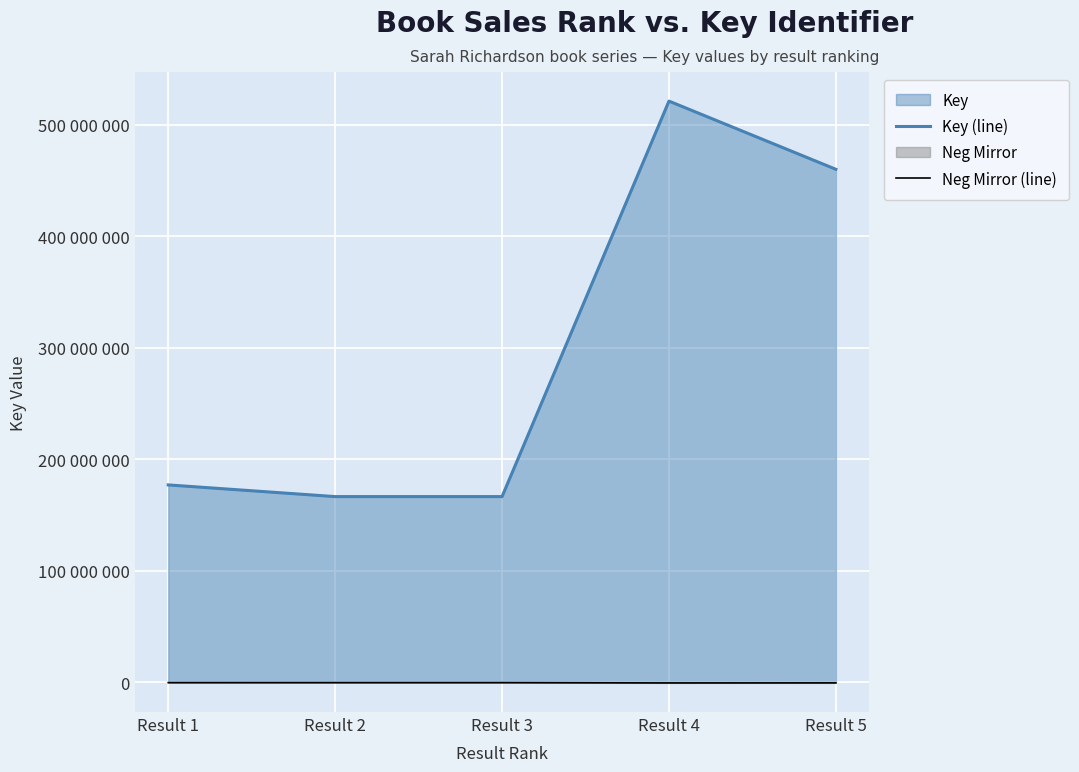

How many values in the Key (line) series exceed 177122308?

2